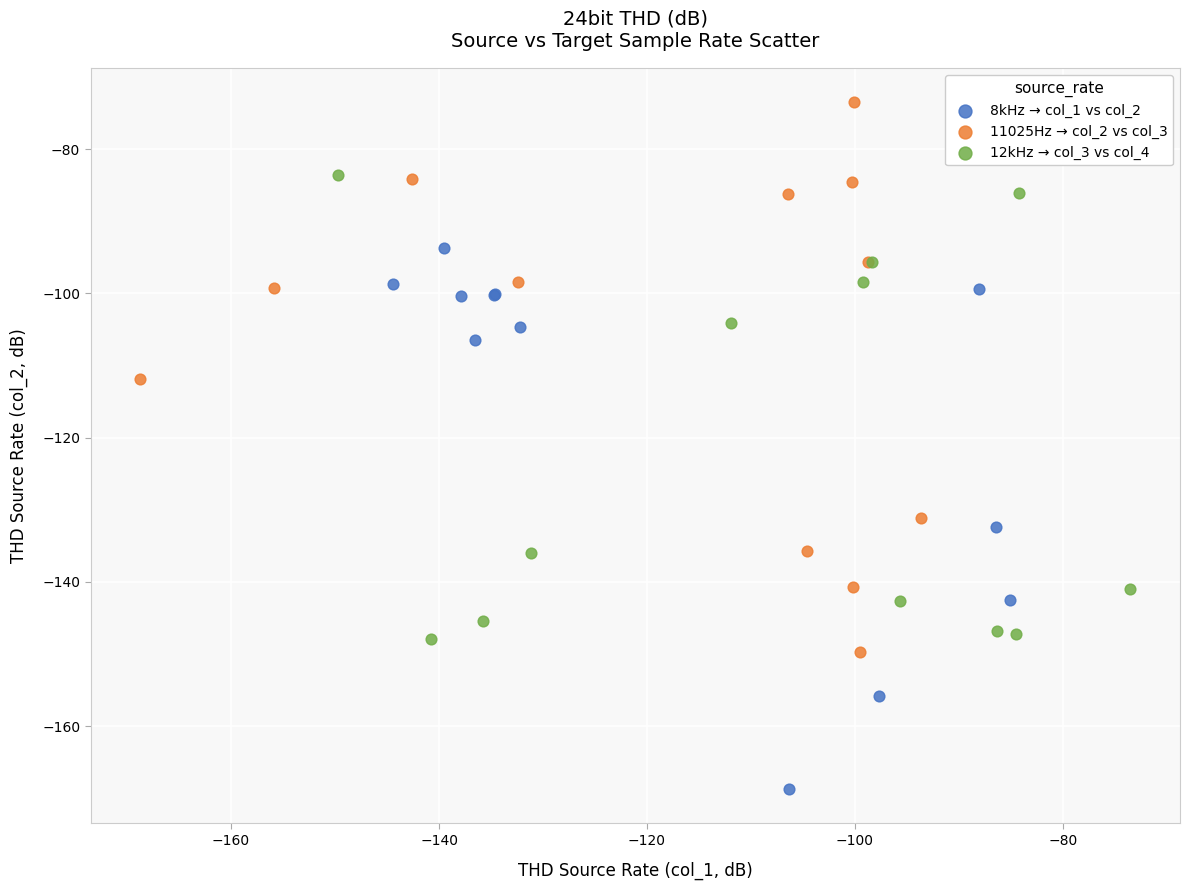

Which series contains the highest Y value?

11025Hz → col_2 vs col_3